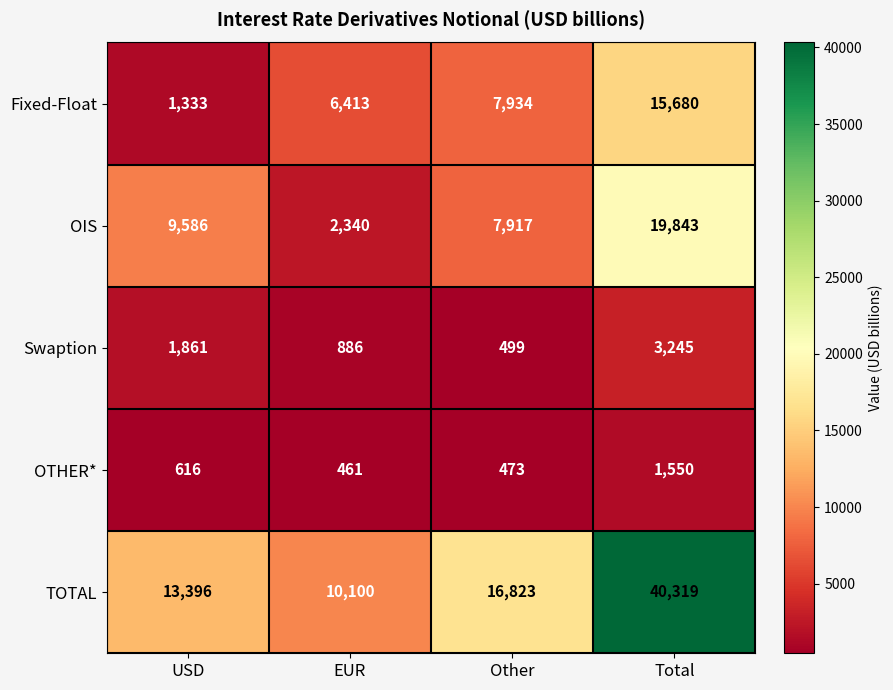

What is the spread (max minus min) of values at EUR?

9639